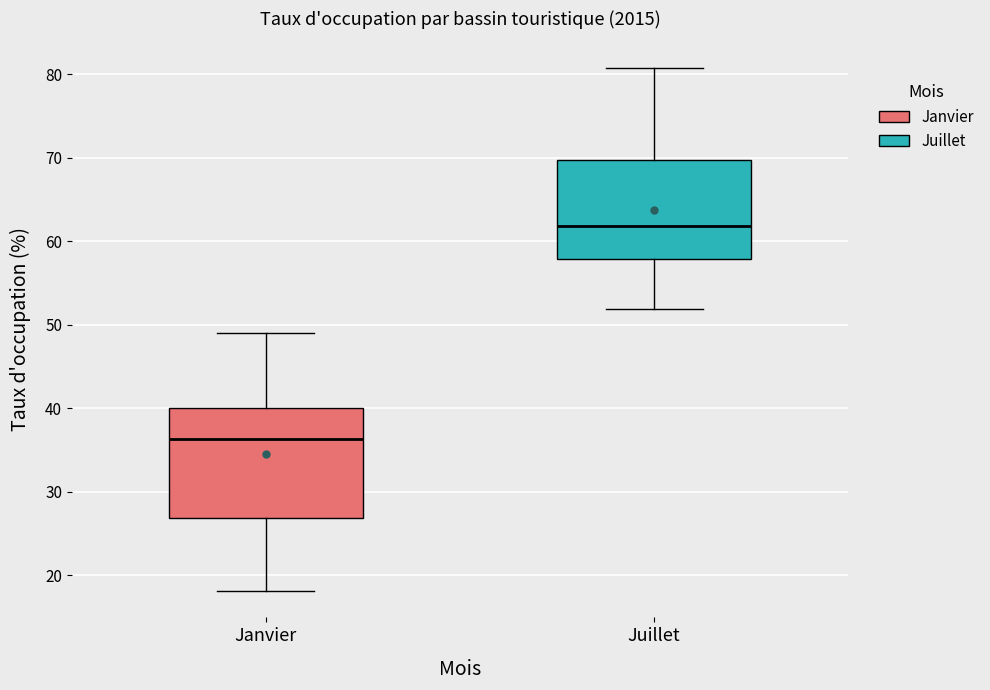

Where is the lower edge of the box for Janvier on the y-axis? The values are not printed on the chart, so give them approximately, as read against the axis.

27